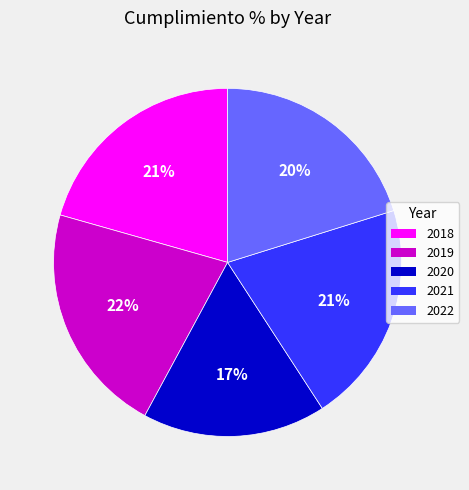

What is the ratio of the value at 2021 to the value at 2020?

1.2